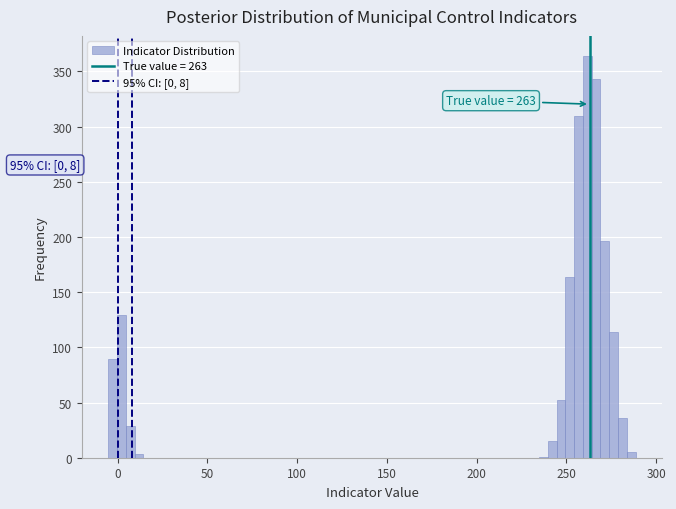

Around what value on the x-axis is the tallest bar? Give the approximate position of its centre, as read against the axis.

260